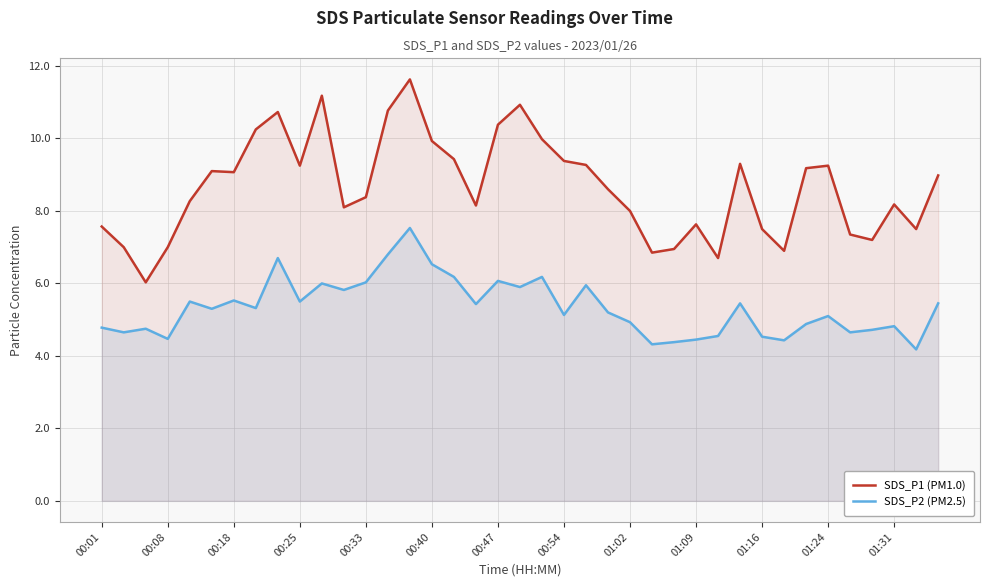

What is the sum of all SDS_P1 (PM1.0) values?

337.9